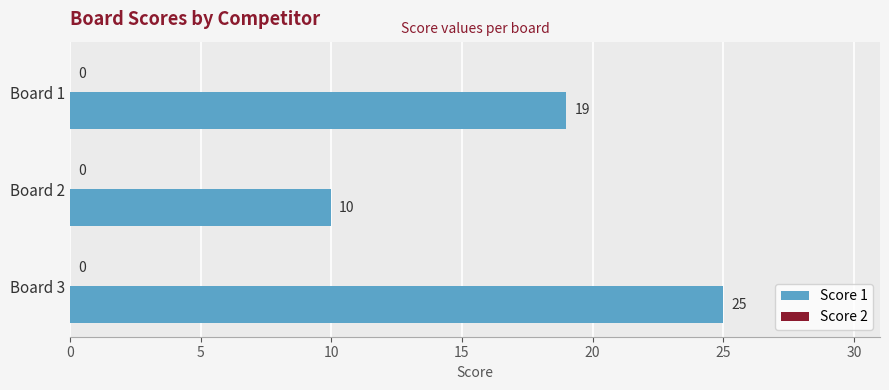

Between Board 2 and Board 1, which is larger?

Board 1